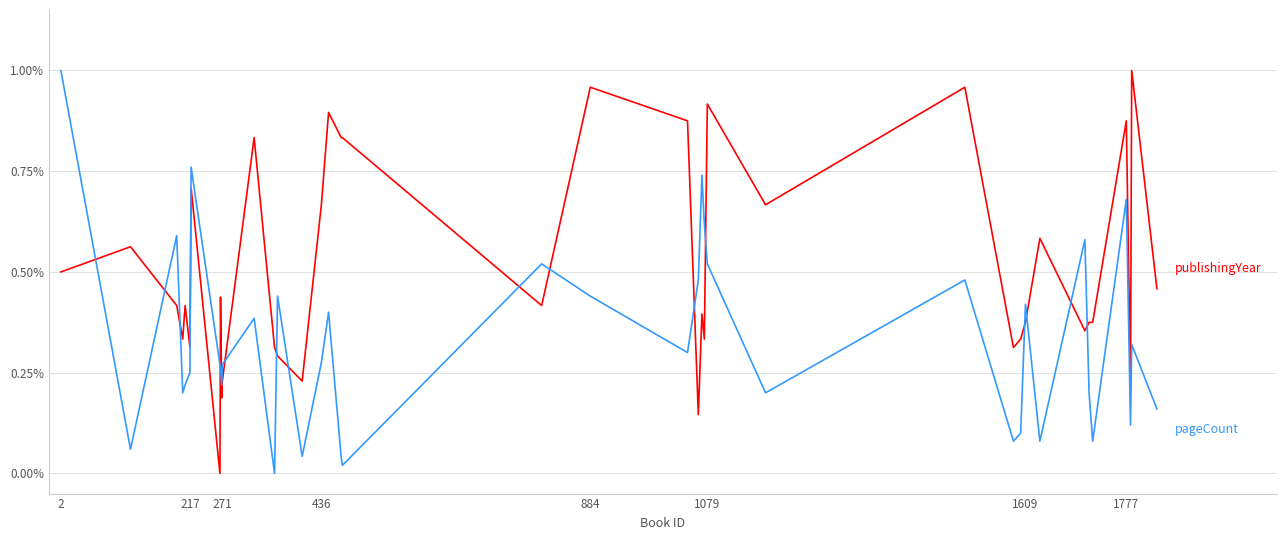

Count the number of categories in the chart.

39